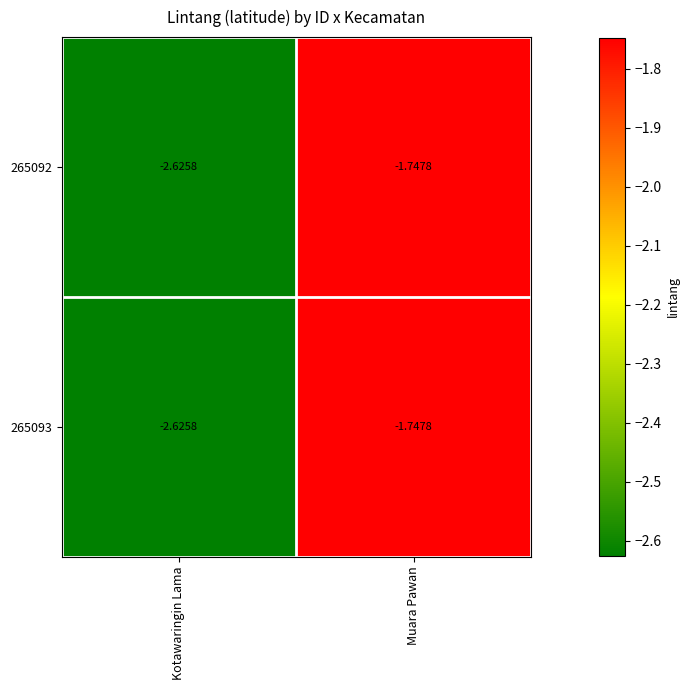

Which category has the highest value in the 265093 series?

Muara Pawan